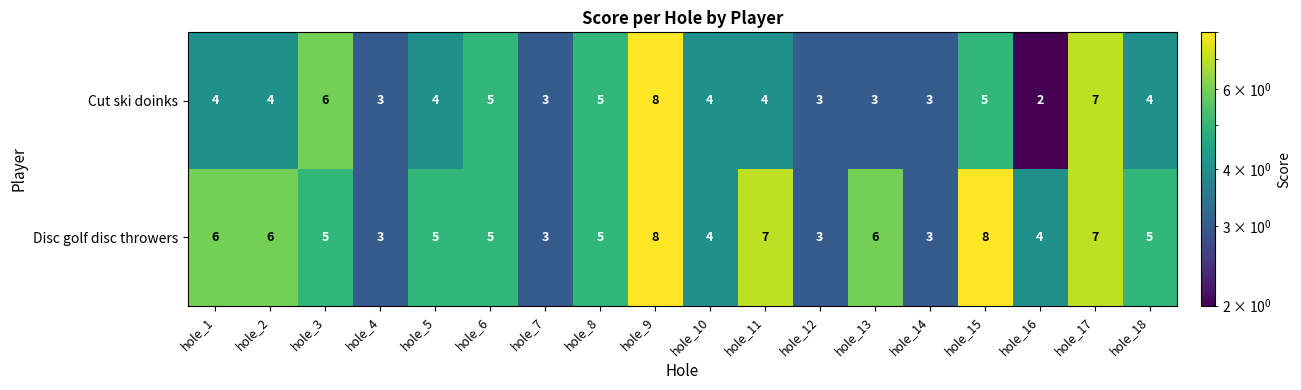

Rank the series at hole_2 from highest to lowest value.

Disc golf disc throwers, Cut ski doinks